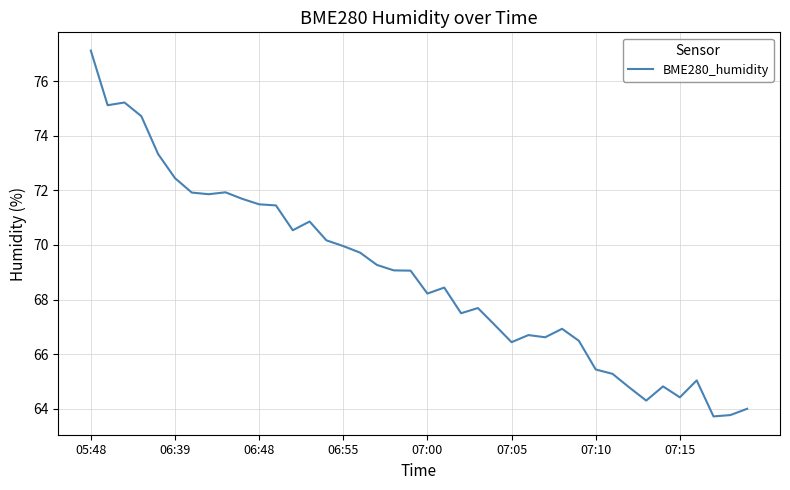

How many distinct data groups are displayed?

1